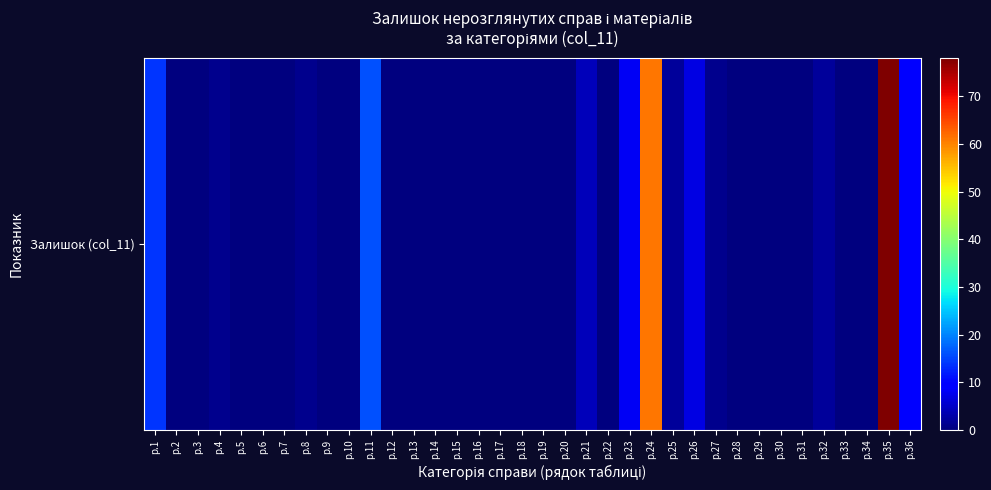

Reading left to right, list all the values displayed in this chart.

14	0	0	1	0	0	0	1	0	0	16	0	0	0	0	0	0	0	0	0	4	0	8	61	2	7	1	0	0	0	0	2	0	0	78	10